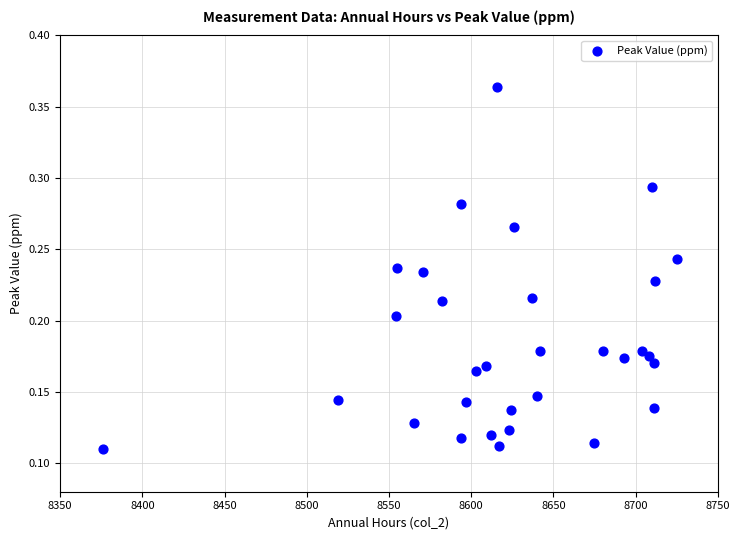

What is the range of X values (max minus min)?

349.0